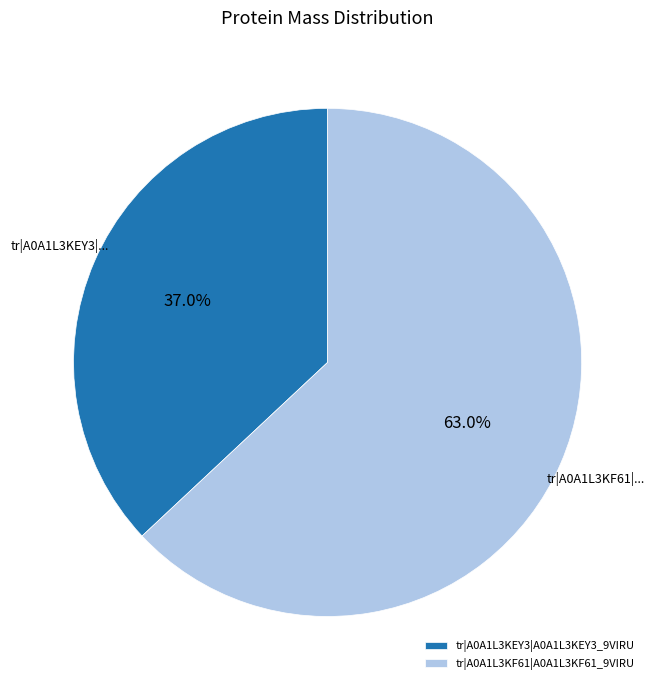

The tr|A0A1L3KF61|A0A1L3KF61_9VIRU slice represents 63% of the pie. True or false?

True